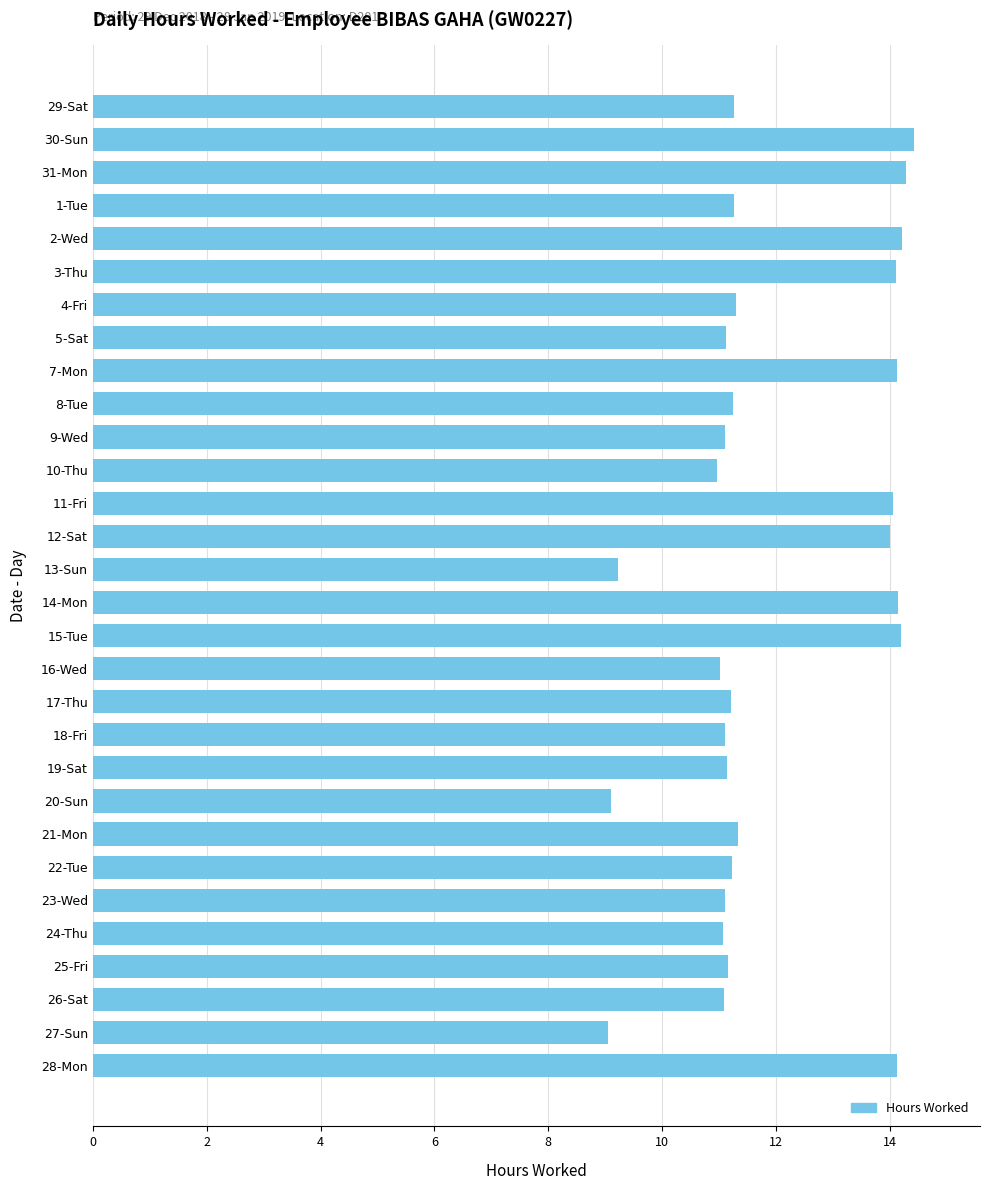

What is the greatest value displayed?

14.4